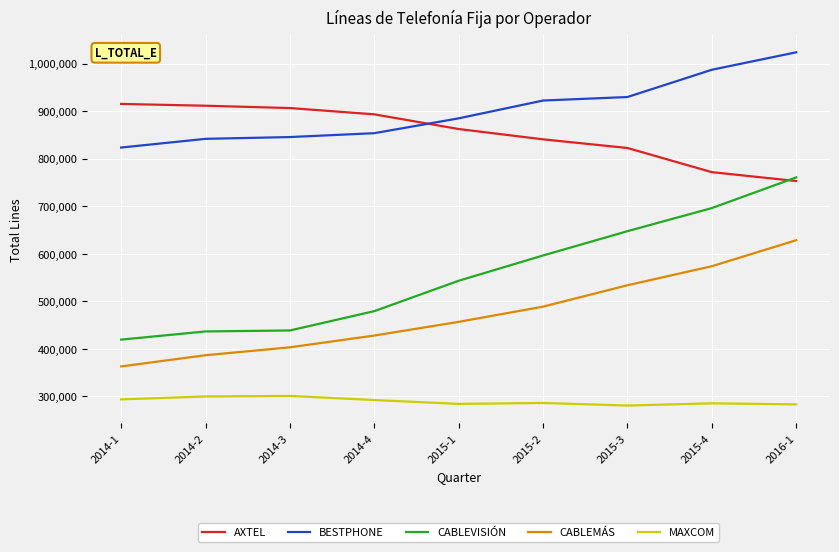

Which series has the widest spread of values?

CABLEVISIÓN